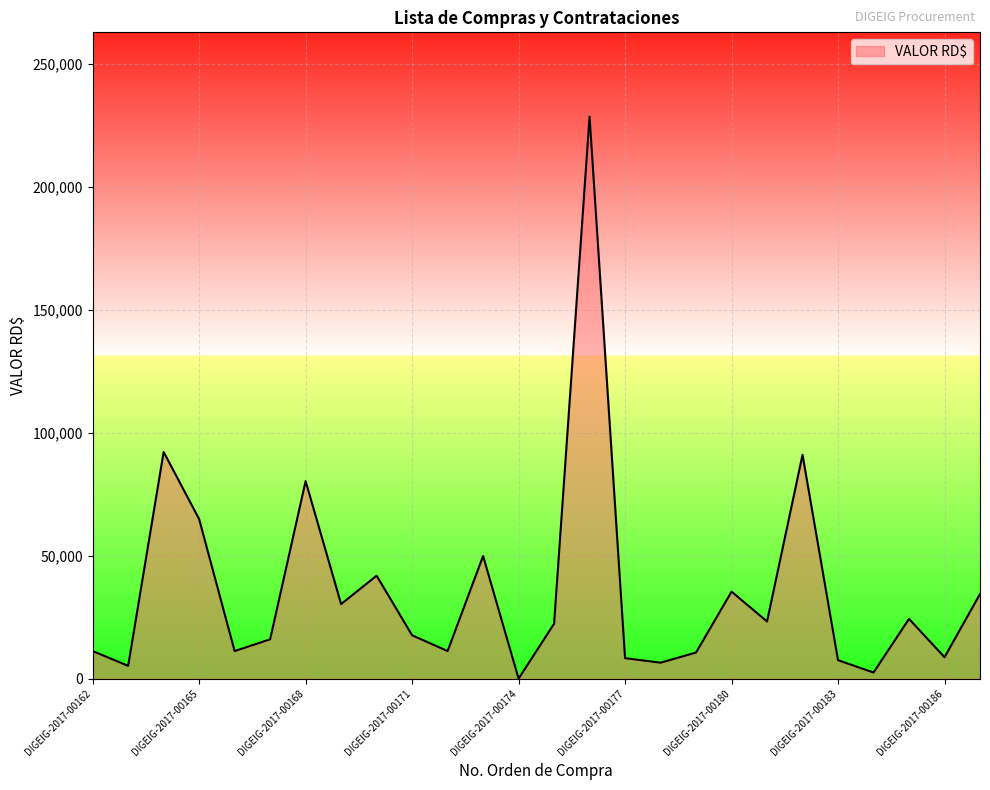

Does the chart have visible grid lines?

Yes